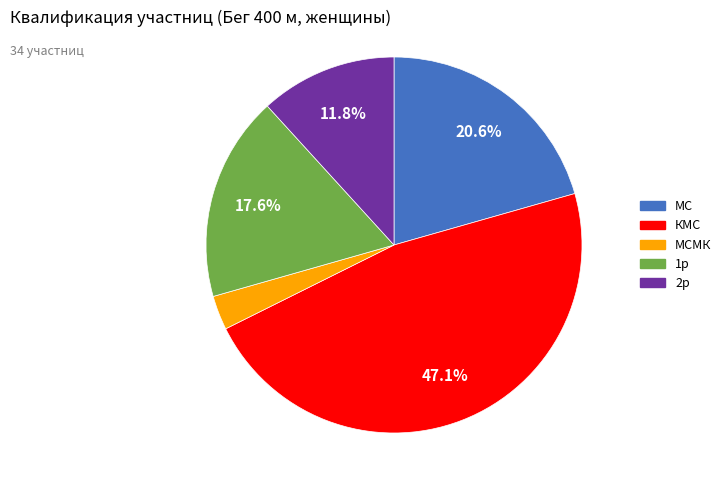

How much of the chart is everything except 2р?

88.2%